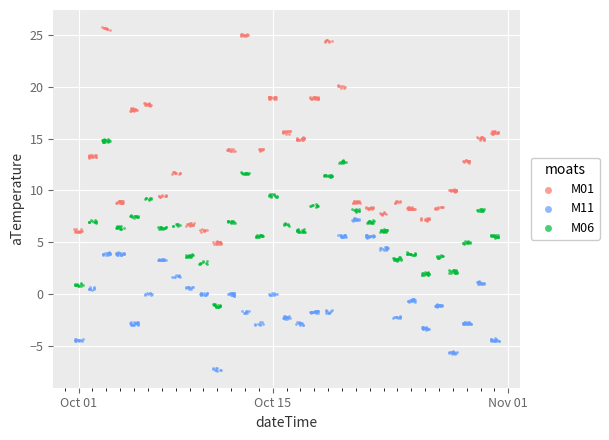

Which series contains the highest Y value?

M01